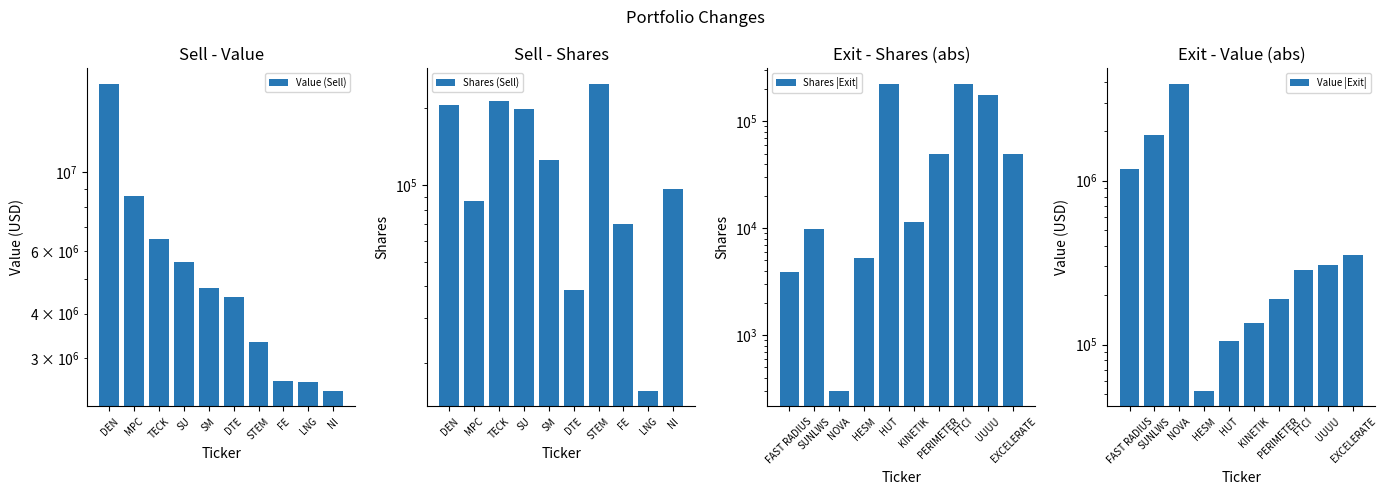

What is the average value of the Value (Sell) series?

5854900